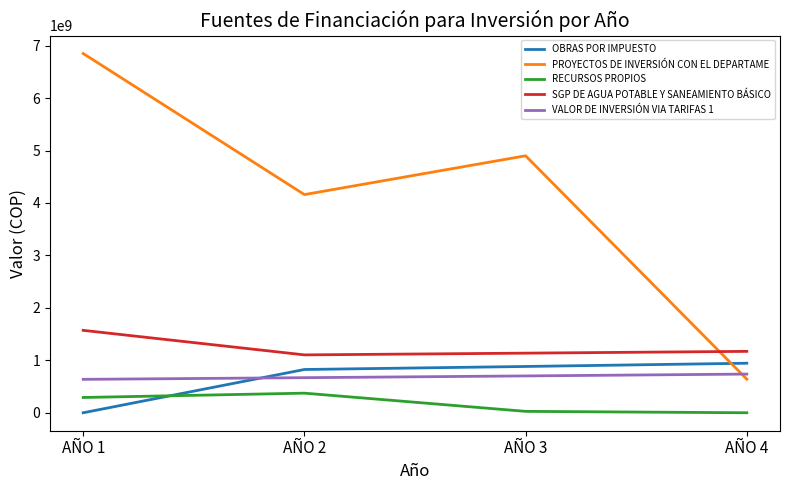

Between AÑO 2 and AÑO 4, which series saw the biggest shift?

PROYECTOS DE INVERSIÓN CON EL DEPARTAME